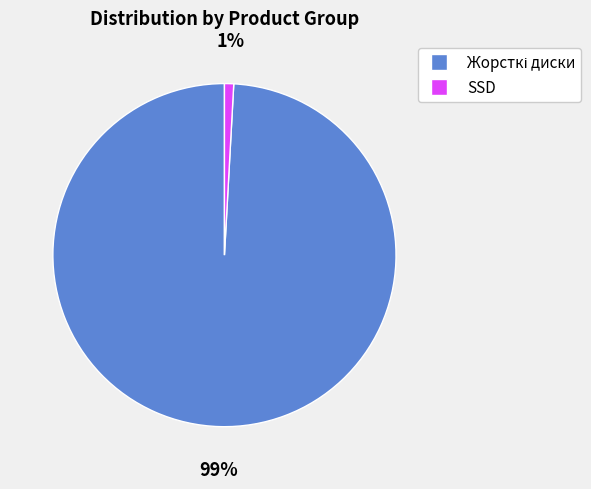

Is it true that SSD is 1% of the pie?

True